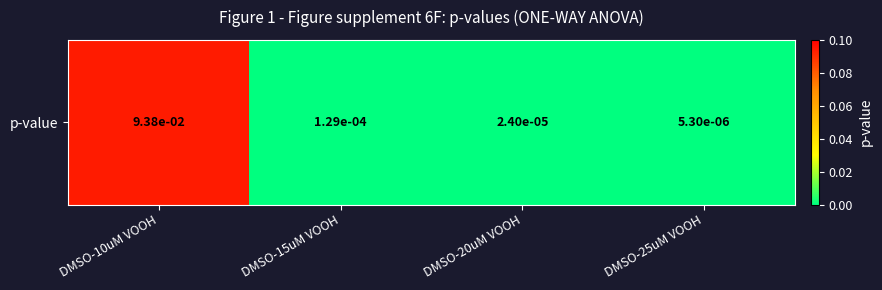

What is the change in value from DMSO-10uM VOOH to DMSO-20uM VOOH?

-0.1